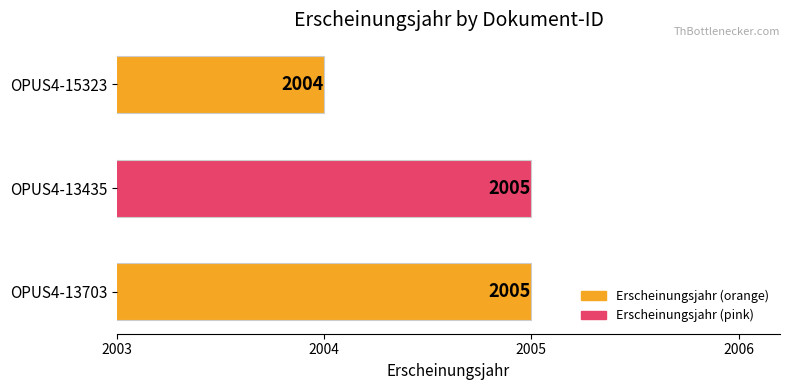

Read the value at OPUS4-15323.

2004